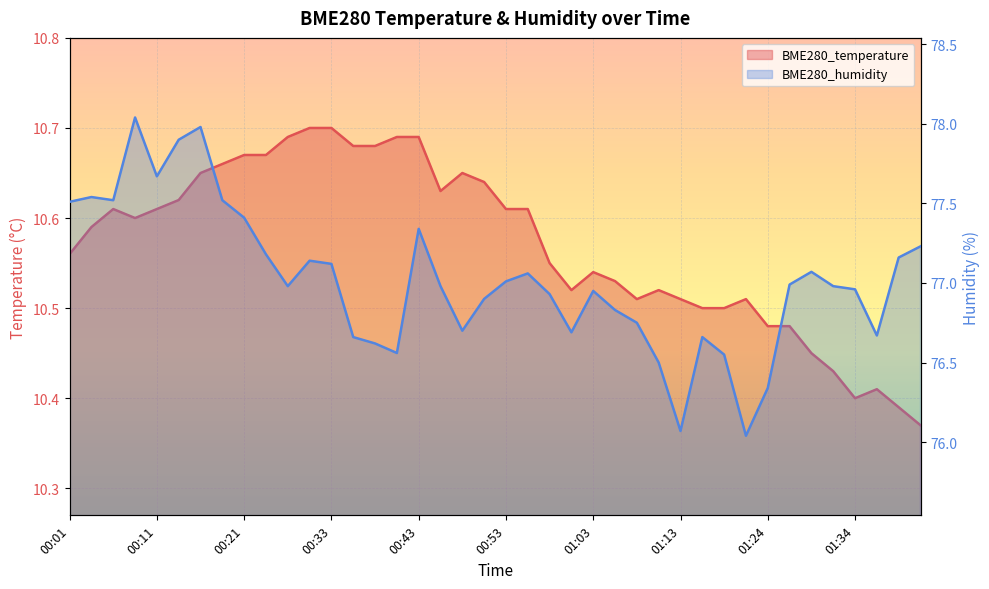

What is the difference between the maximum and minimum values in the BME280_humidity series?

2.0